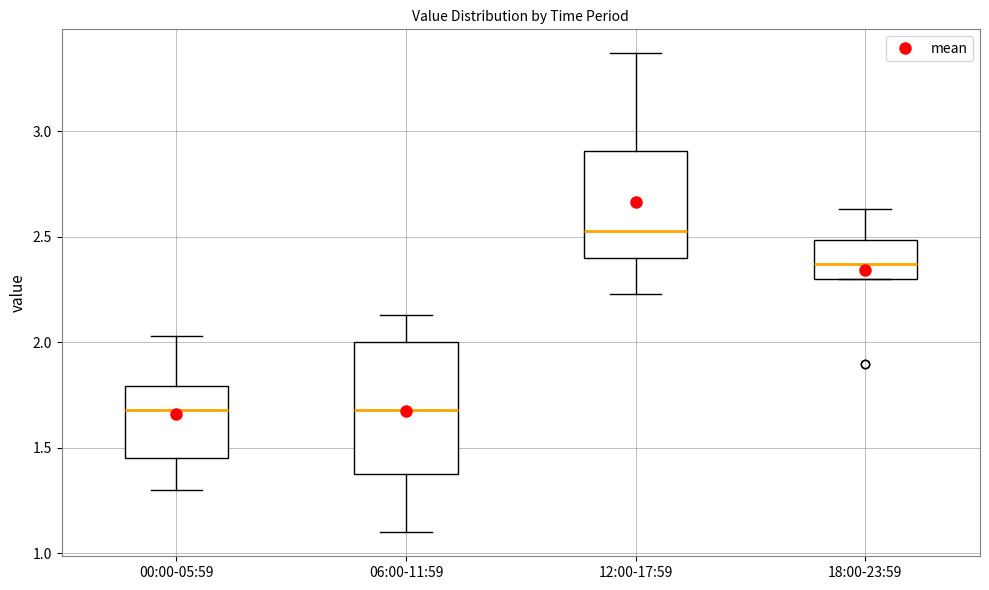

Which box has the highest median line?

12:00-17:59